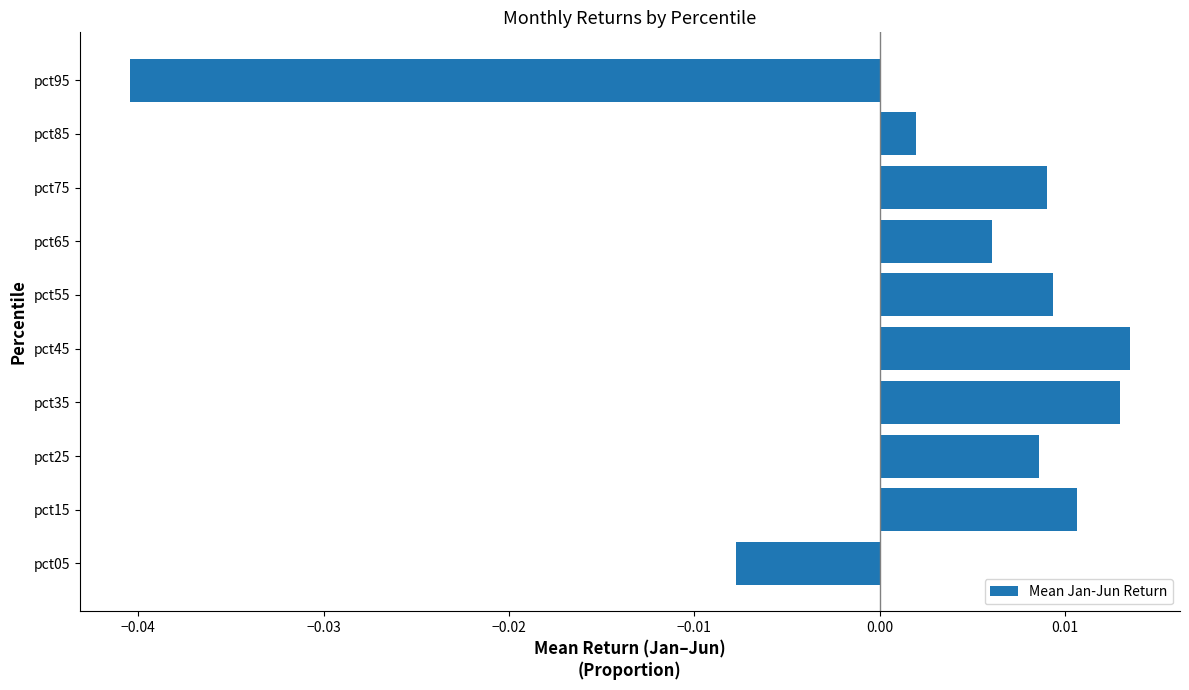

At which label is the value closest to 0?

pct85